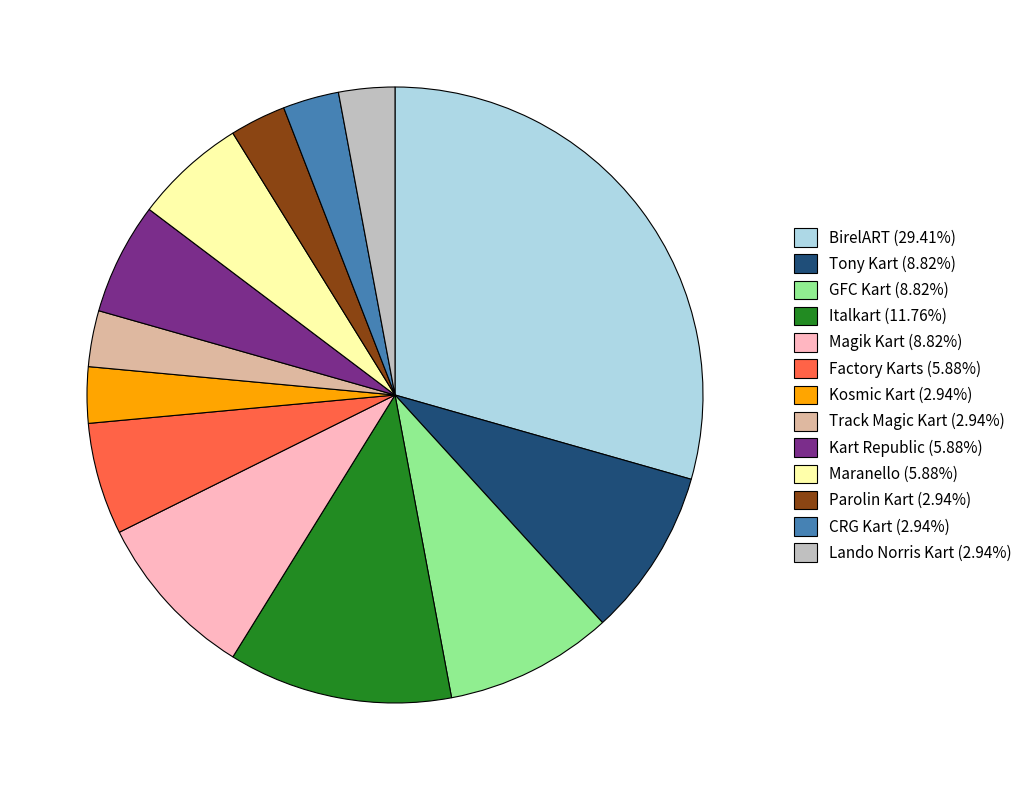

Approximately how many times larger is the value at Magik Kart (8.82%) compared to Track Magic Kart (2.94%)?

3.0